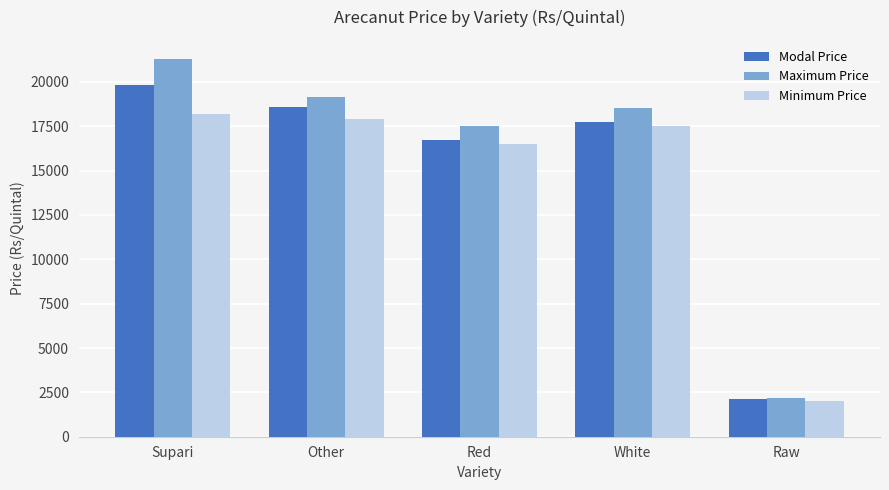

List the series in order of their overall mean, highest first.

Maximum Price, Modal Price, Minimum Price